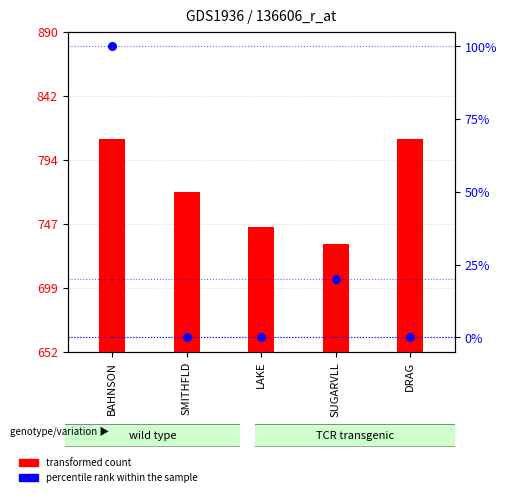

Which series contains the lowest Y value?

percentile rank within the sample